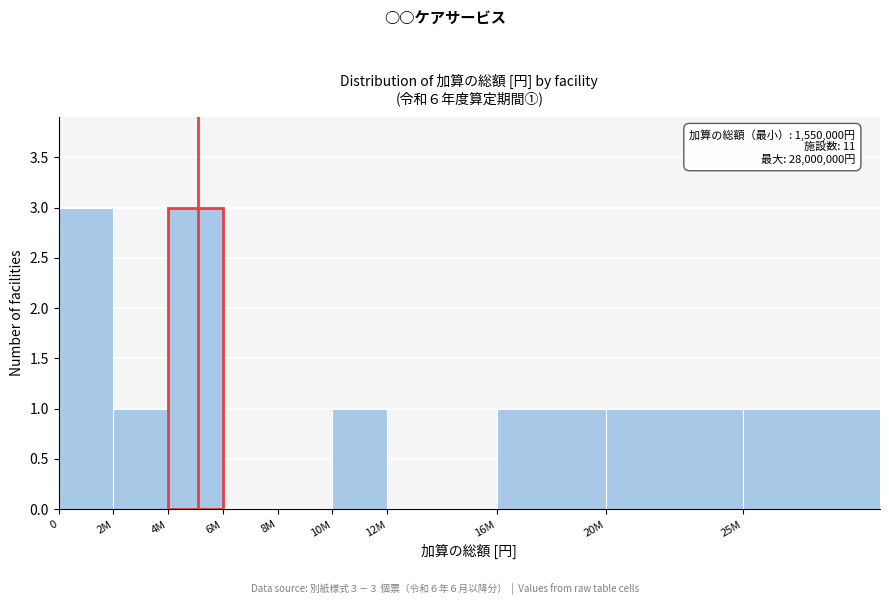

Reading right to left, extract all data points from this chart.

25M=1	20M=1	16M=1	12M=0	10M=1	8M=0	6M=0	4M=3	2M=1	0=3